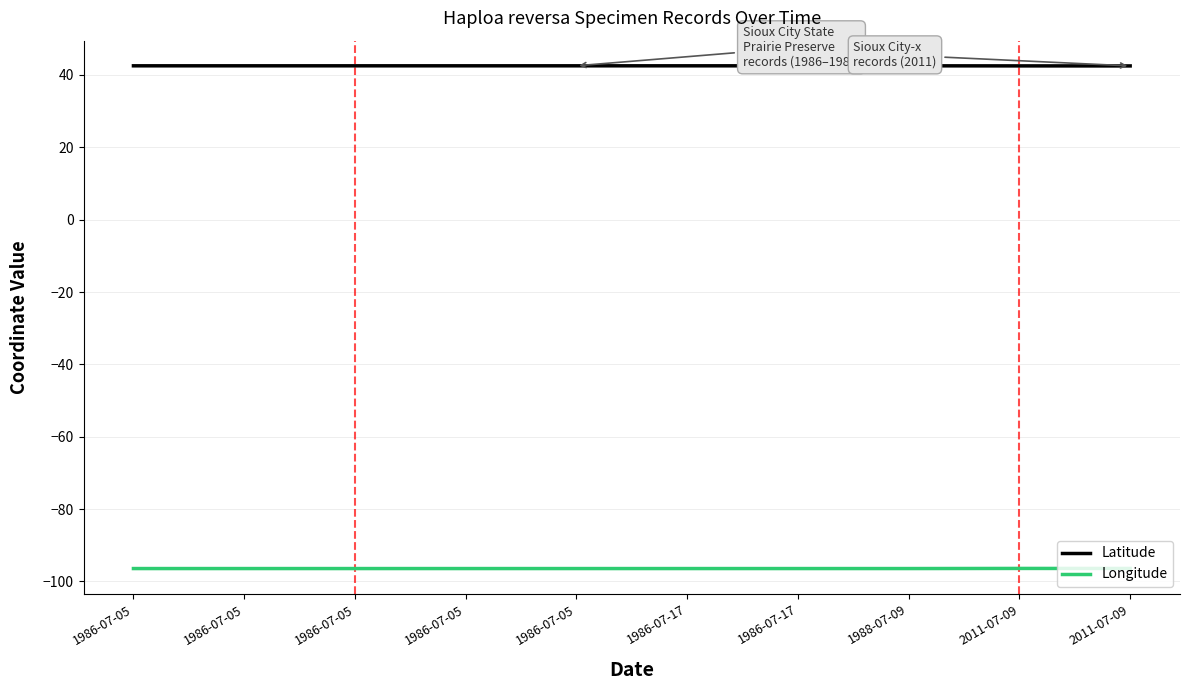

The Latitude series shows 75.8 at 1986-07-17. True or false?

False